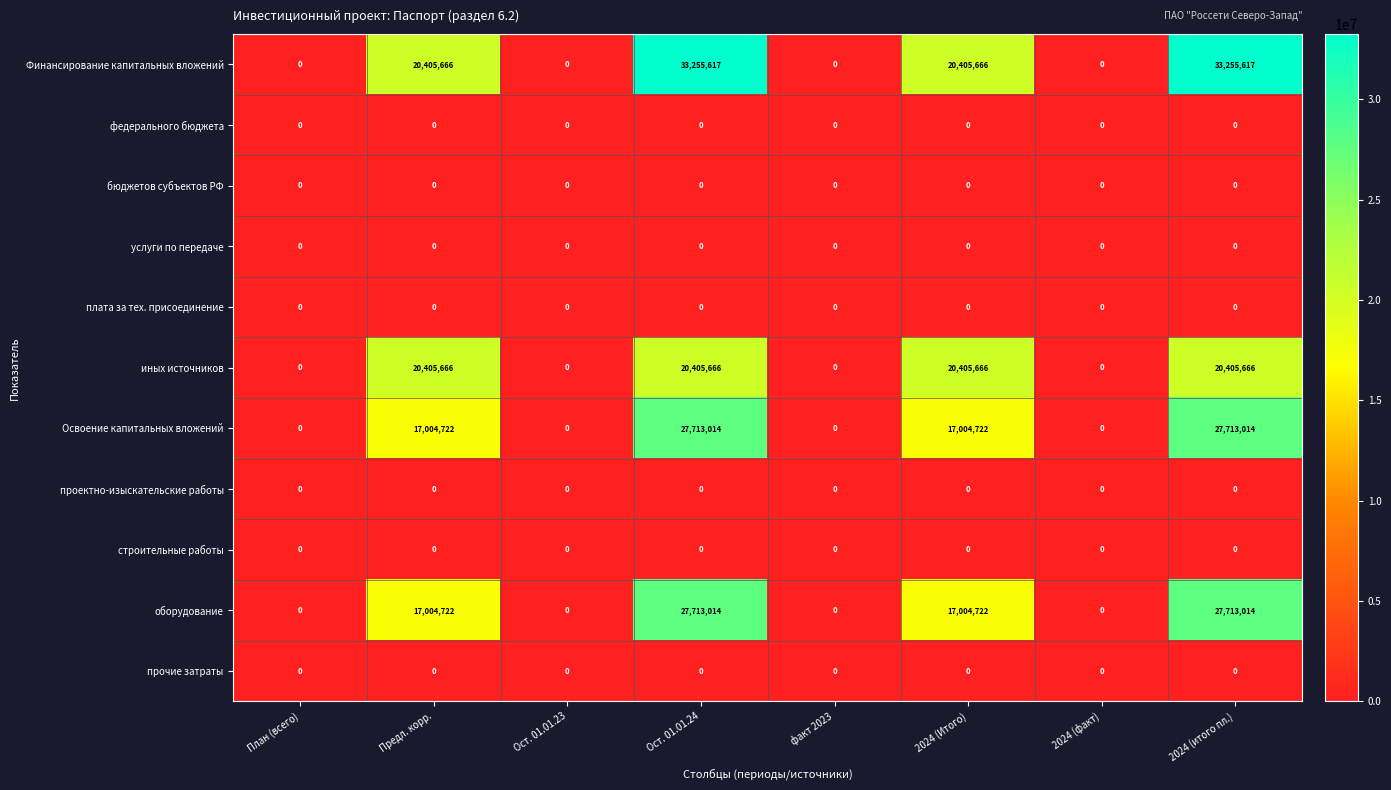

How many values in оборудование are above zero?

4